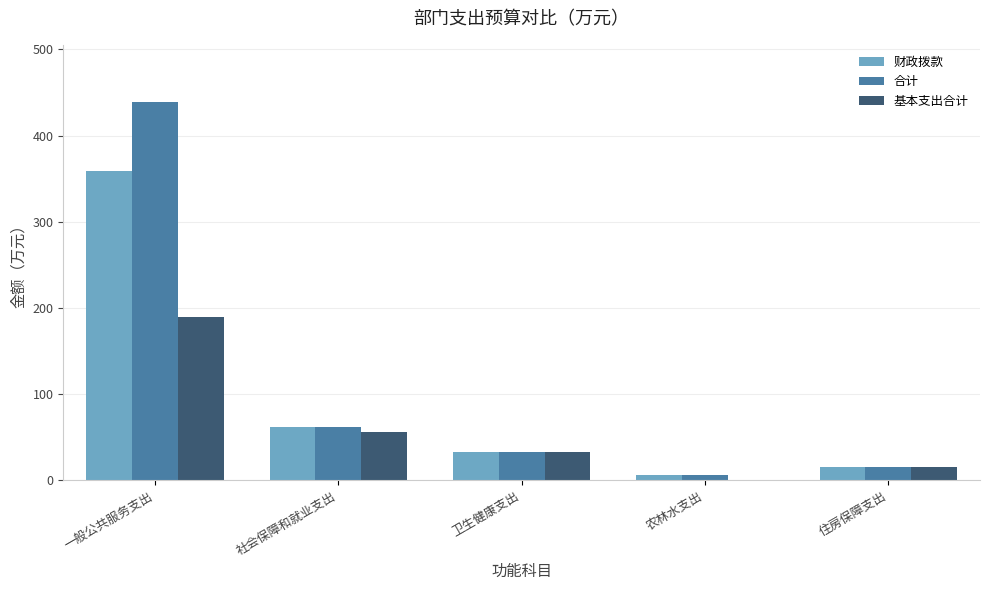

Is it true that 合计 equals 439.4 at 一般公共服务支出?

True